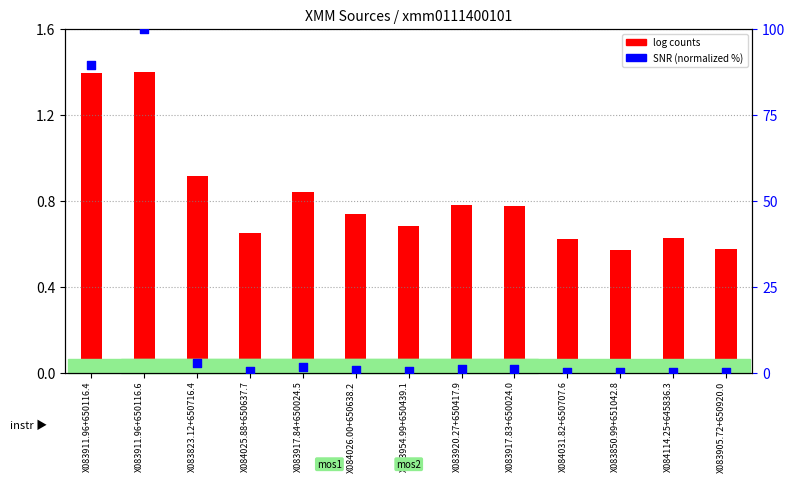

Which series reaches the minimum Y coordinate?

SNR (normalized %)